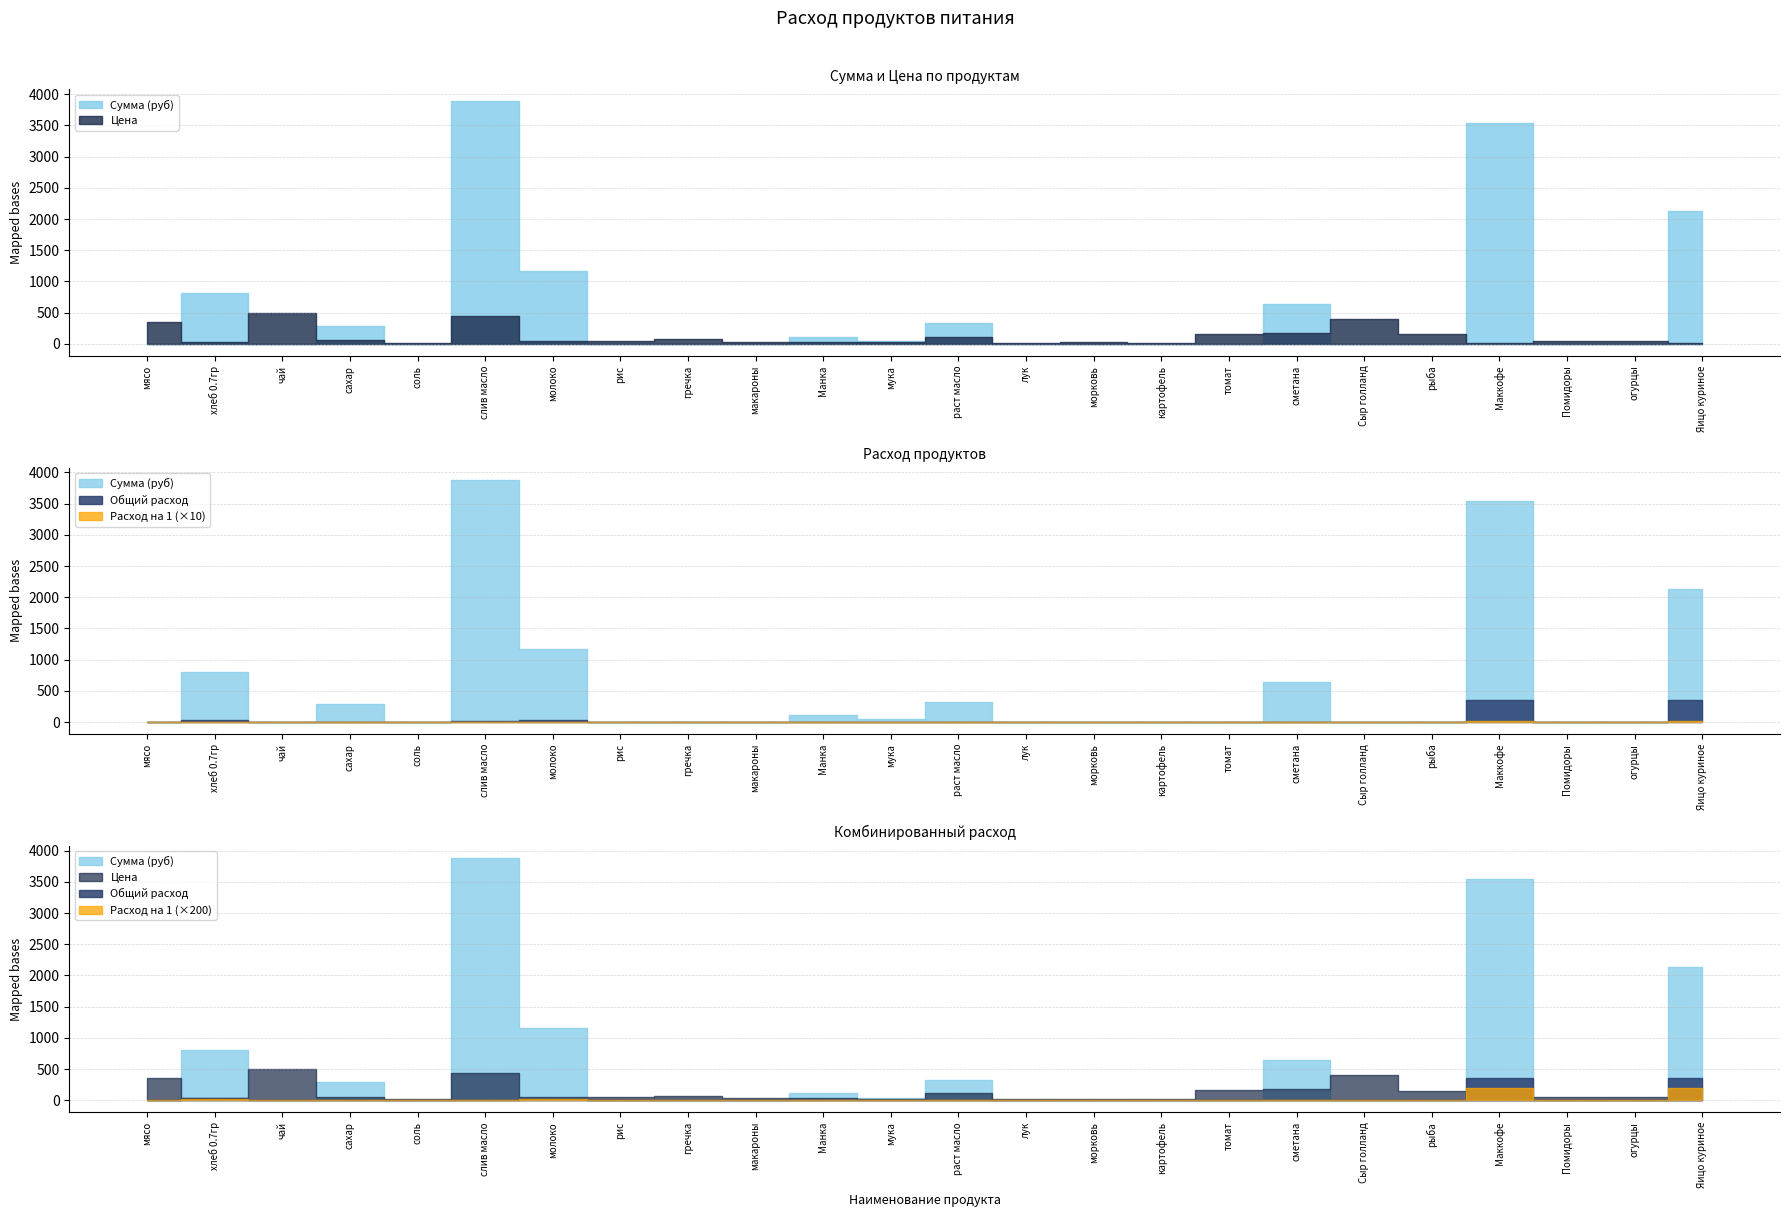

Reading left to right, transcribe all the data shown in this chart.

Сумма (руб): 0.0	809.1	0.0	292.1	4.2	3884.2	1164.7	0.0	0.0	0.0	113.3	42.5	325.7	0.0	0.0	0.0	0.0	637.2	0.0	0.0	3540.0	0.0	0.0	2136.0
Цена: 350.0	28.6	500.0	55.0	12.0	438.9	47.0	47.0	70.0	32.0	32.0	24.0	115.0	15.0	25.0	20.0	164.3	180.0	400.0	150.0	10.0	45.0	45.0	6.0
Общий расход: 0.0	28.3	0.0	5.3	0.4	8.8	24.8	0.0	0.0	0.0	3.5	1.8	2.8	0.0	0.0	0.0	0.0	3.5	0.0	0.0	354.0	0.0	0.0	356.0
Расход на 1 ребенка: 0.0	0.1	0.0	0.0	0.0	0.0	0.1	0.0	0.0	0.0	0.0	0.0	0.0	0.0	0.0	0.0	0.0	0.0	0.0	0.0	1.0	0.0	0.0	1.0